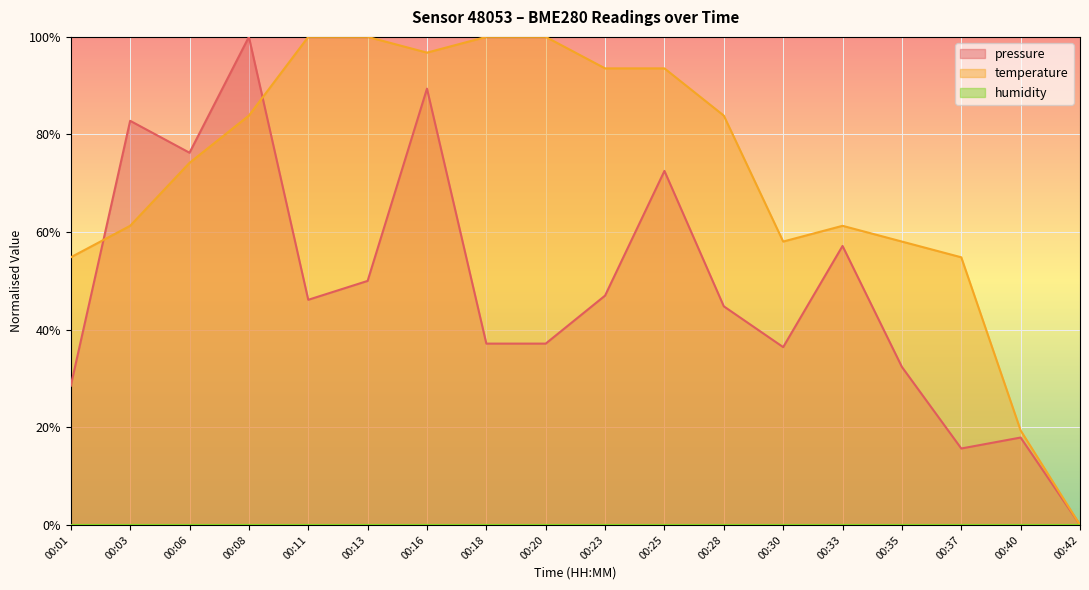

Read the pressure value at 00:37.

15.7